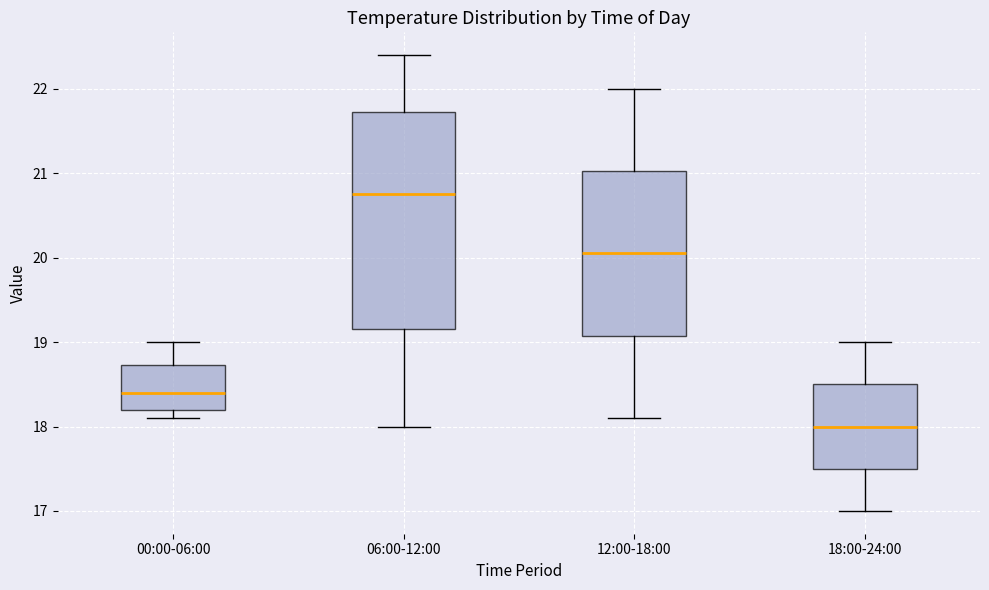

Reading left to right, read every box against the y-axis: the position of its median line, the range the box covers, and the ends of its whiskers. The values are not printed on the chart, so give them approximately, as read against the axis.

00:00-06:00: median 18.4, box 18.2 to 18.7, whiskers 18.1 to 19.0
06:00-12:00: median 20.8, box 19.2 to 21.7, whiskers 18.0 to 22.4
12:00-18:00: median 20.1, box 19.1 to 21.0, whiskers 18.1 to 22.0
18:00-24:00: median 18.0, box 17.5 to 18.5, whiskers 17.0 to 19.0